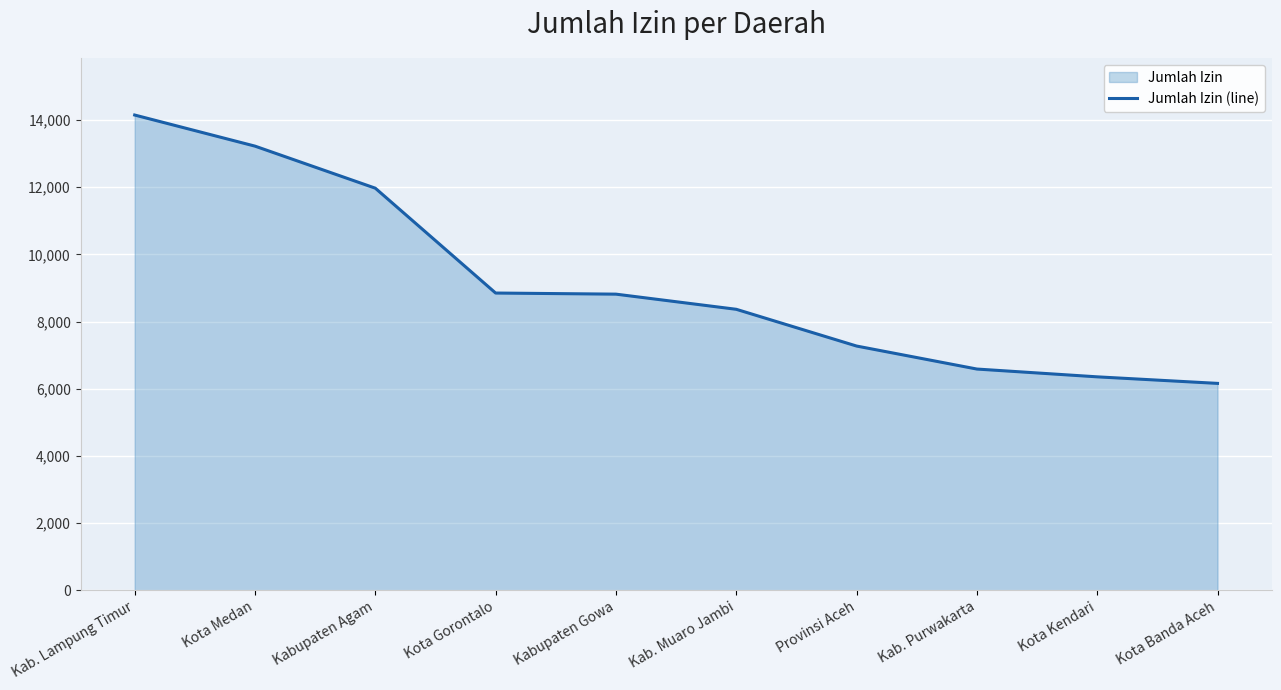

Reading left to right, list all the values displayed in this chart.

14148	13222	11970	8848	8815	8364	7270	6585	6353	6158